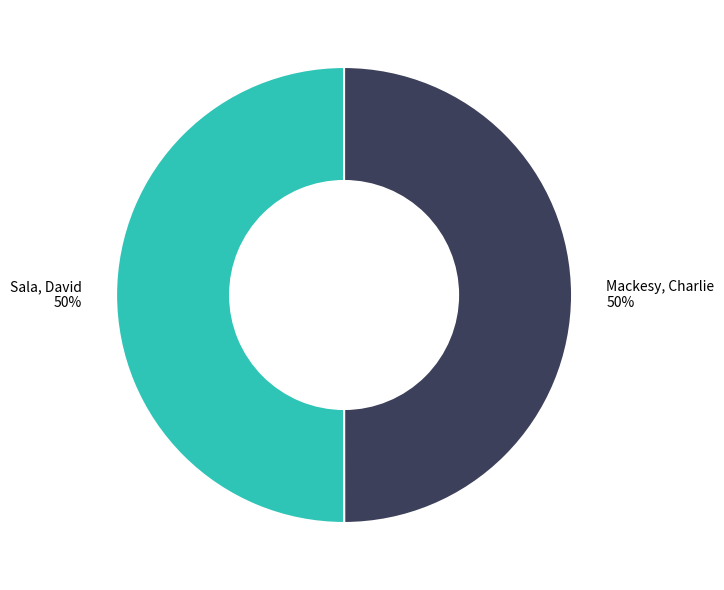

How many segments does this pie chart have?

2